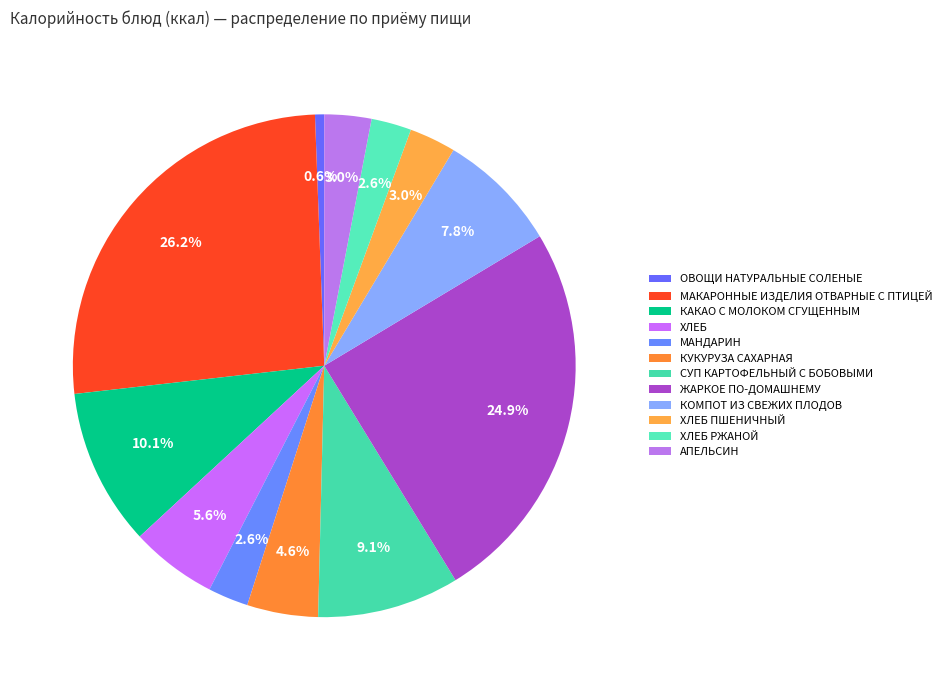

Count the number of slices in the pie.

12